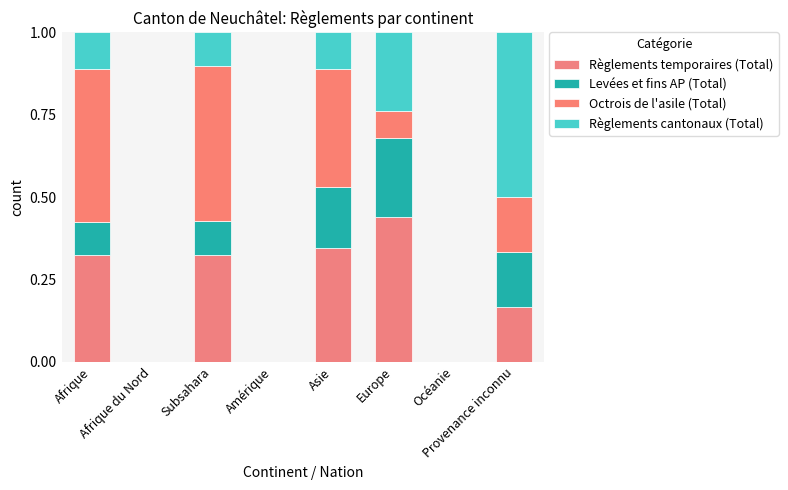

Where is Règlements cantonaux (Total) nearest to the value 0?

Afrique du Nord